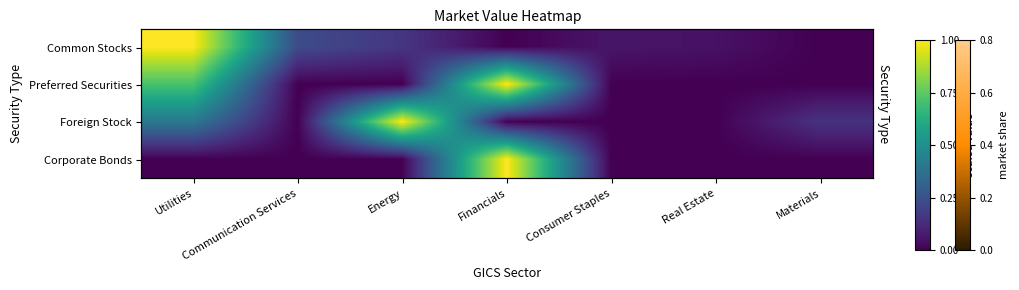

Where is Preferred Securities nearest to the value 0?

Communication Services